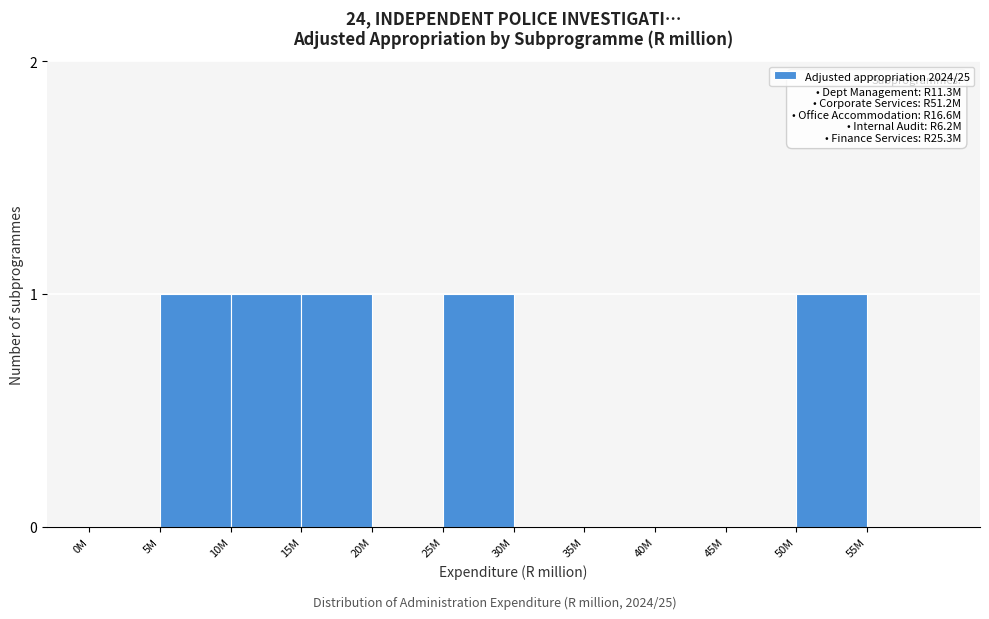

What is the sum of all values?

5